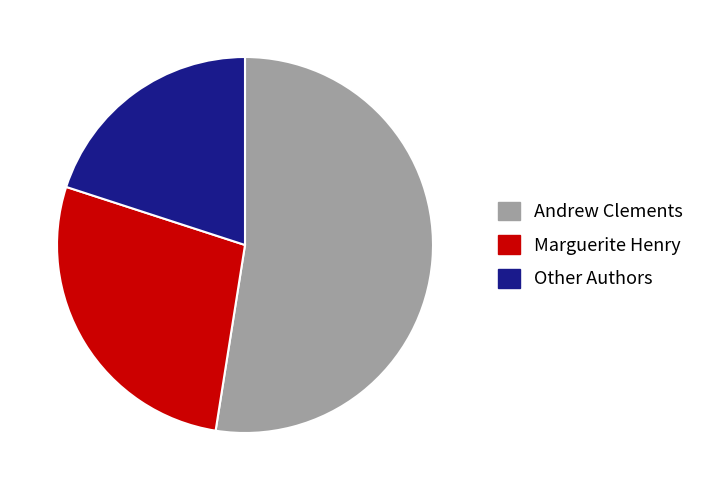

How many slices are in this pie chart?

3